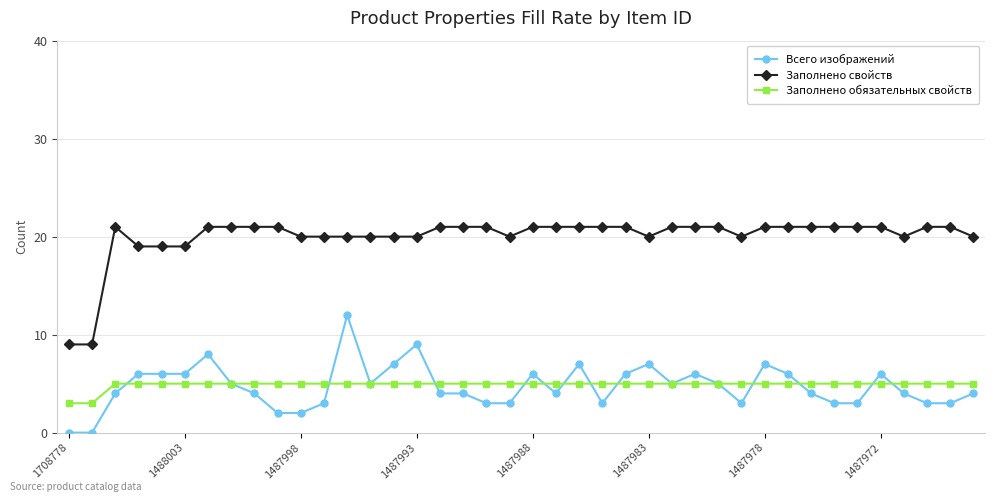

What is the value of the Заполнено обязательных свойств point at the 34th from the left?

5